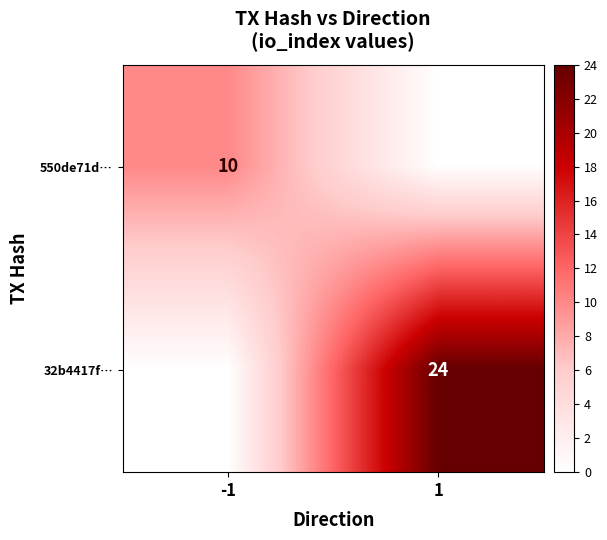

The value of 550de71d… at -1 is 4. True or false?

False